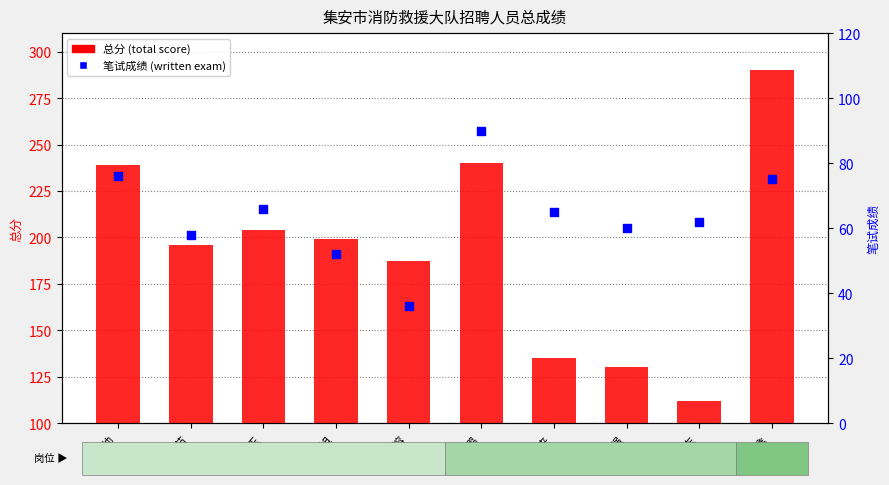

Which series contains the lowest Y value?

笔试成绩 (written exam)